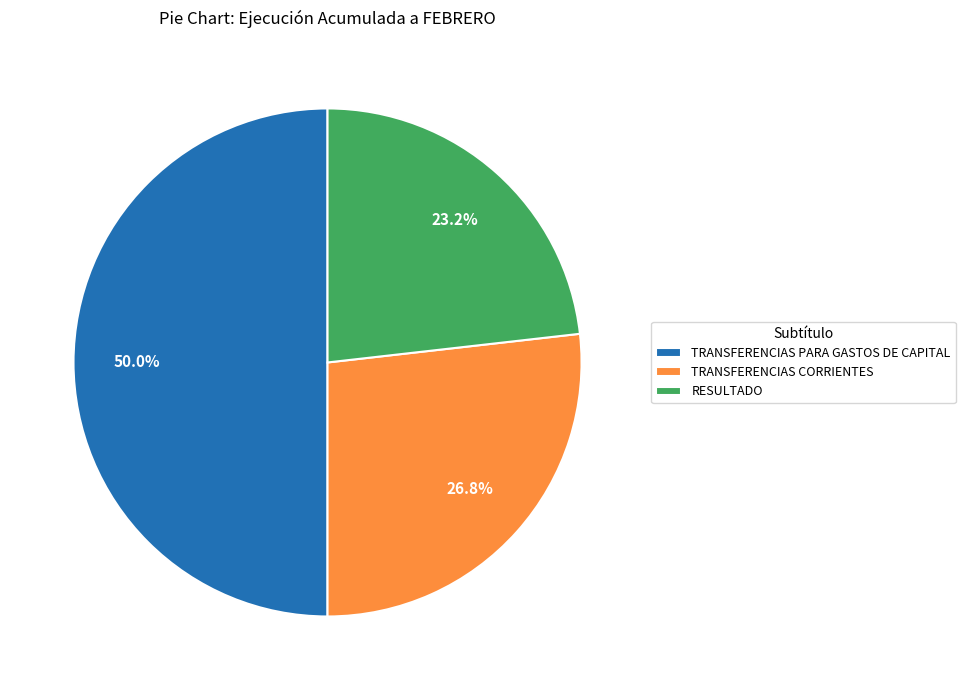

To the nearest percent, what is the difference between the TRANSFERENCIAS PARA GASTOS DE CAPITAL and RESULTADO slice percentages?

27%